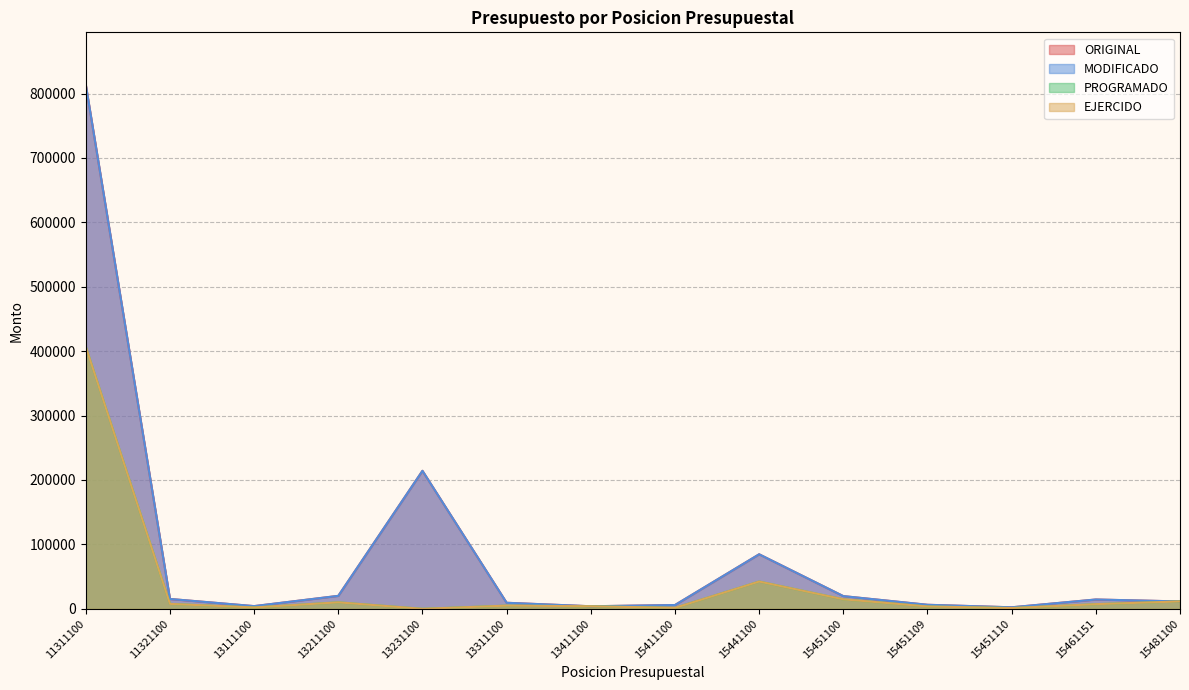

In EJERCIDO, how many points are lower than both neighbors (excluding endpoints)?

4